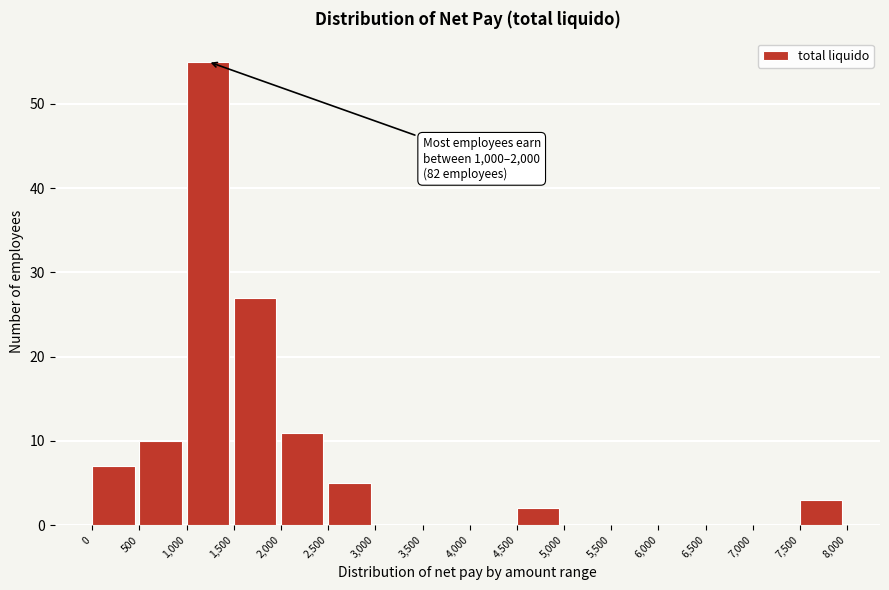

Over which range of the x-axis is the bar tallest?

1,000 to 1,500